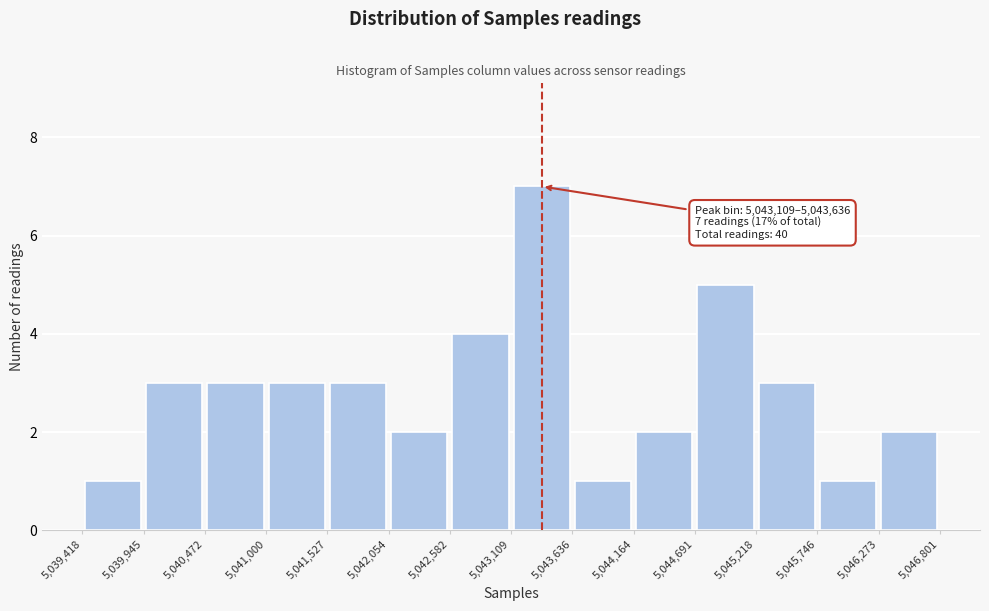

Over which range of the x-axis is the bar tallest?

5,043,109 to 5,043,636